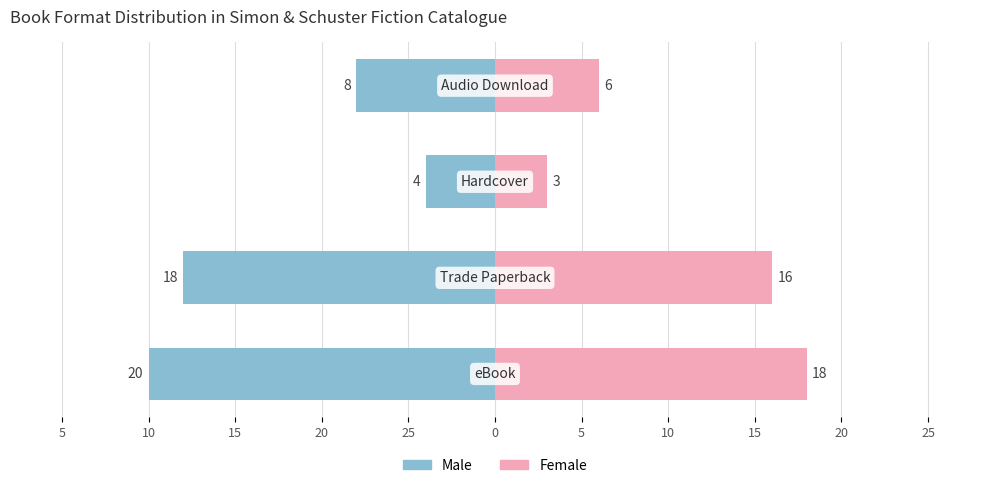

What are all the series names shown in the legend?

Male, Female